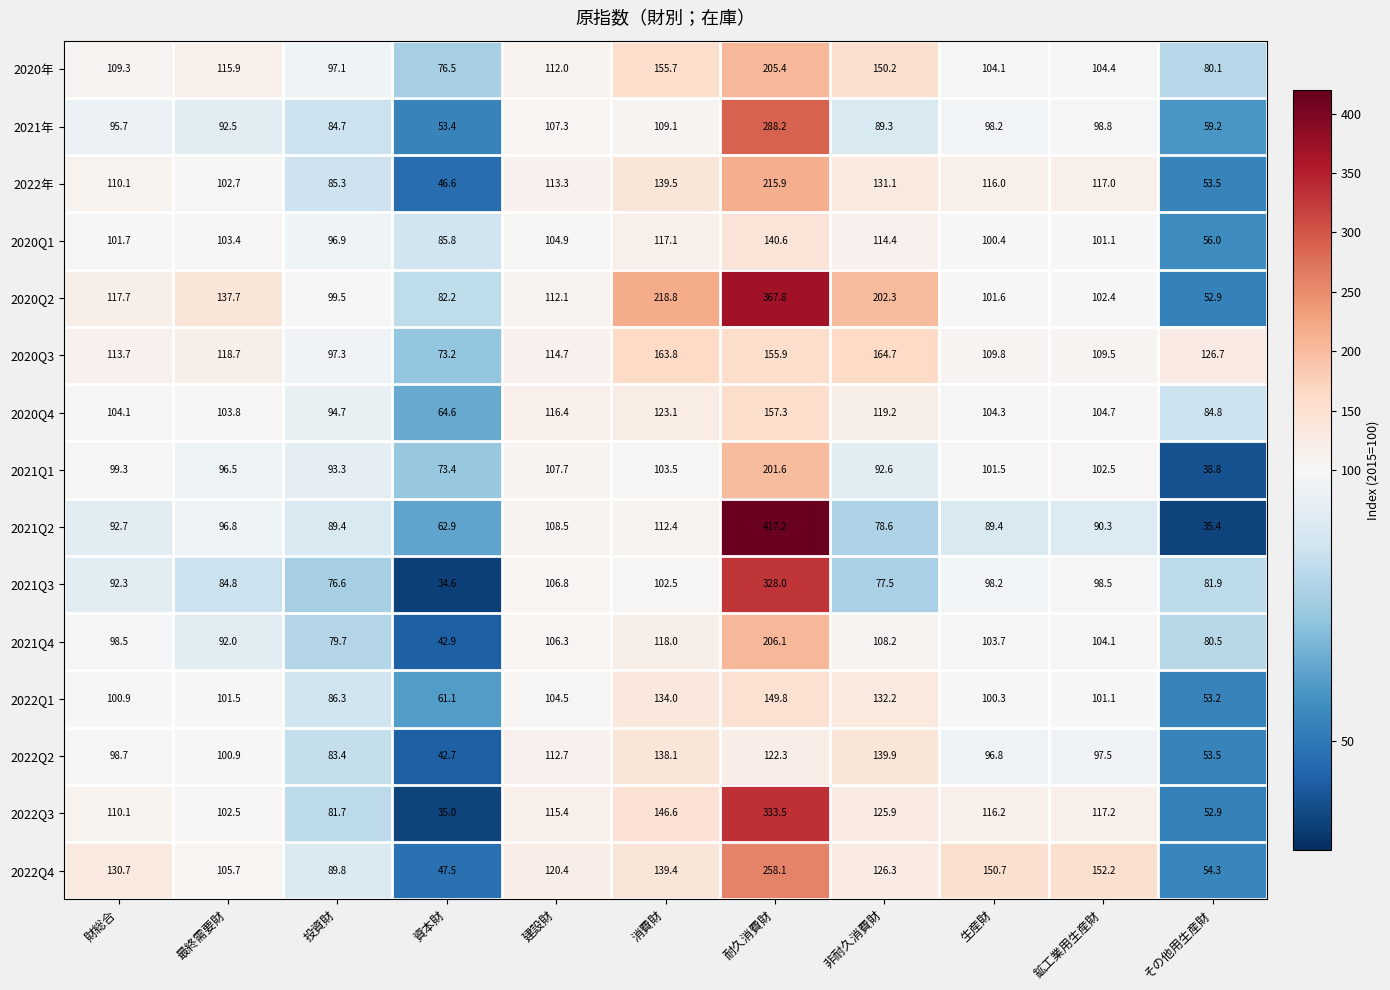

Is it true that 2022Q3 equals 125.9 at 非耐久消費財?

True